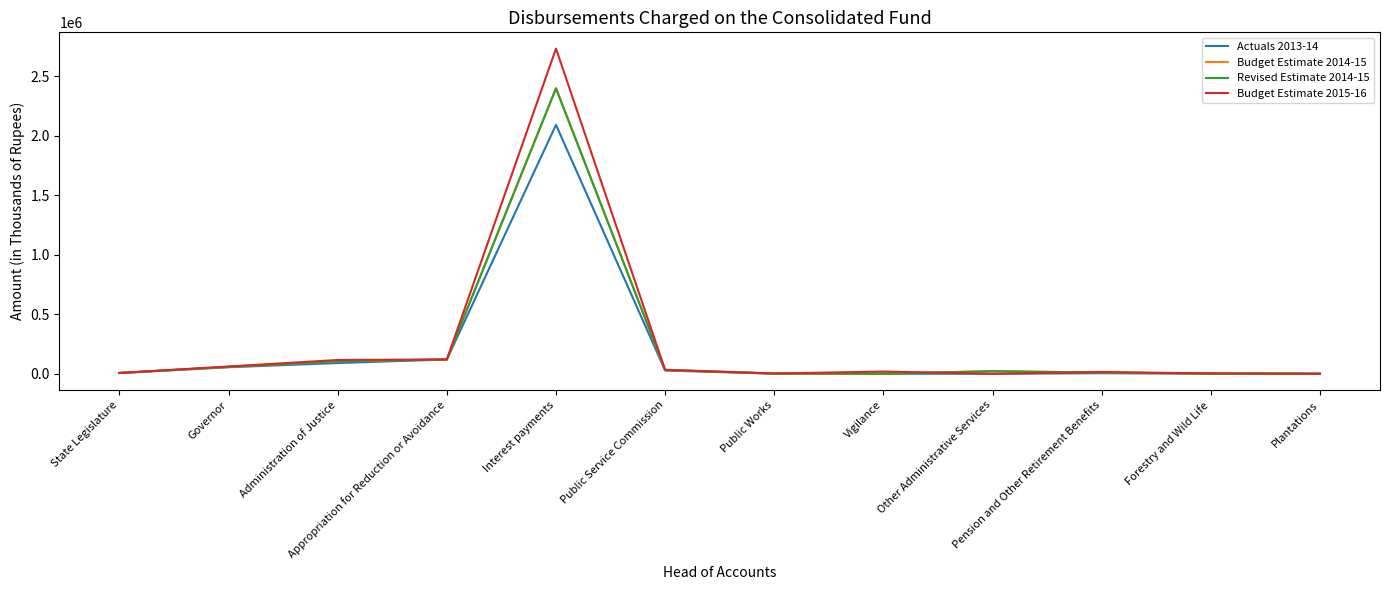

Which category has the highest value across all series?

Interest payments